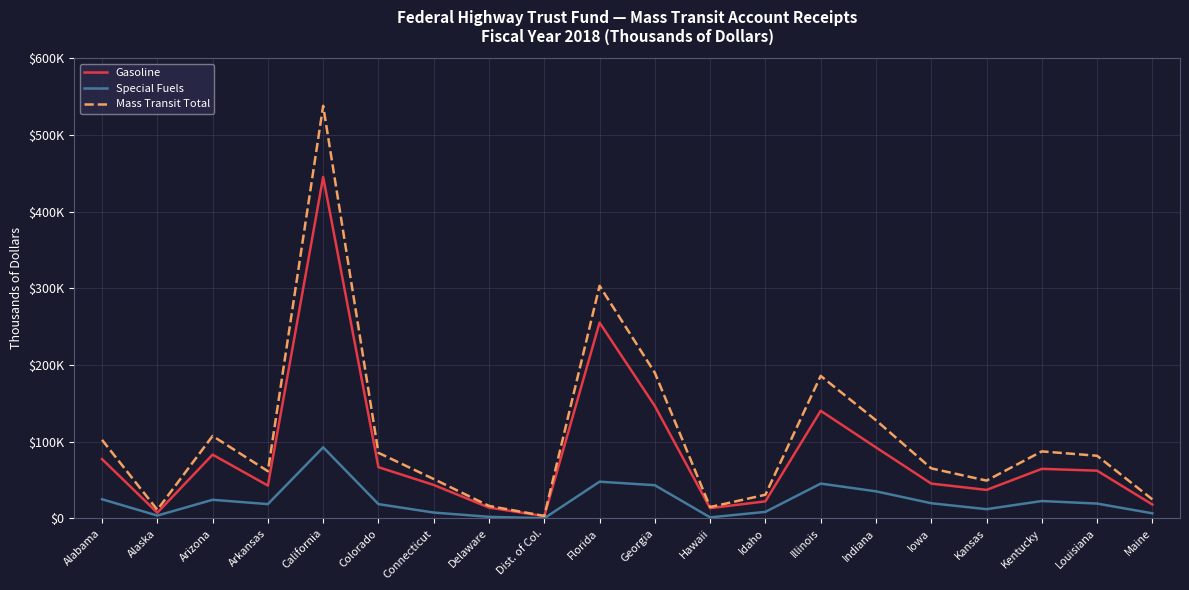

What are all the series names shown in the legend?

Gasoline, Special Fuels, Mass Transit Total